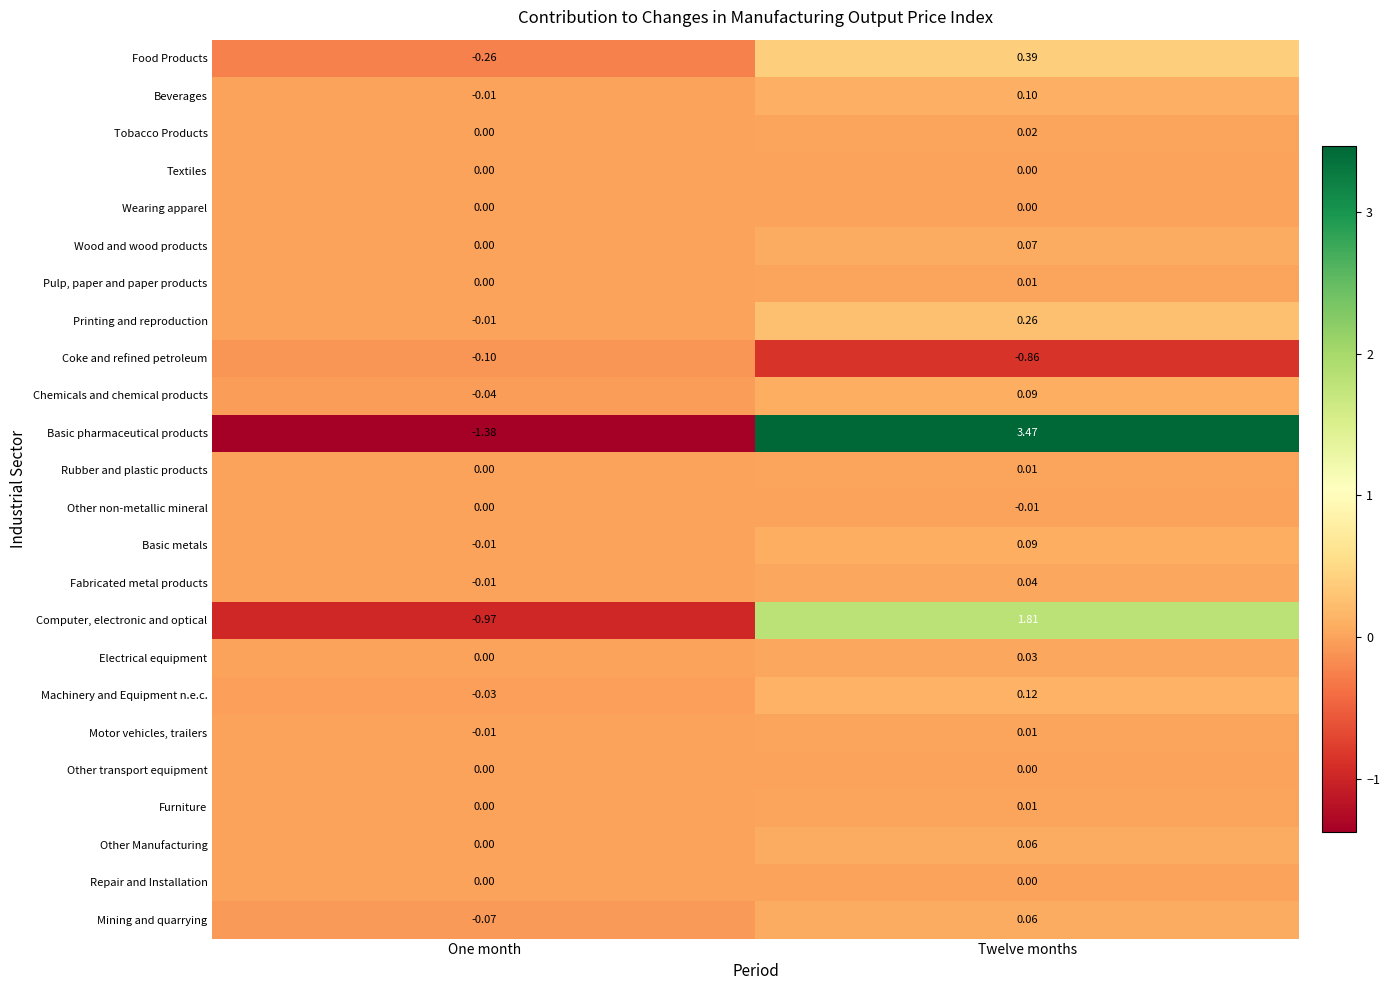

Rank the categories by Other non-metallic mineral value from lowest to highest.

Twelve months, One month